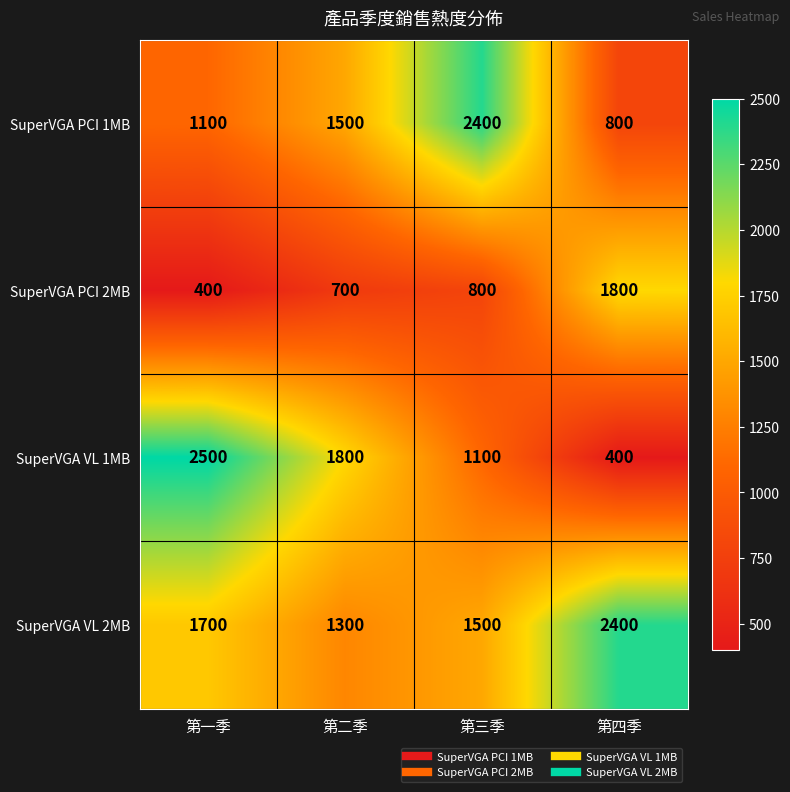

What is the total value across all series at 第二季?

5300